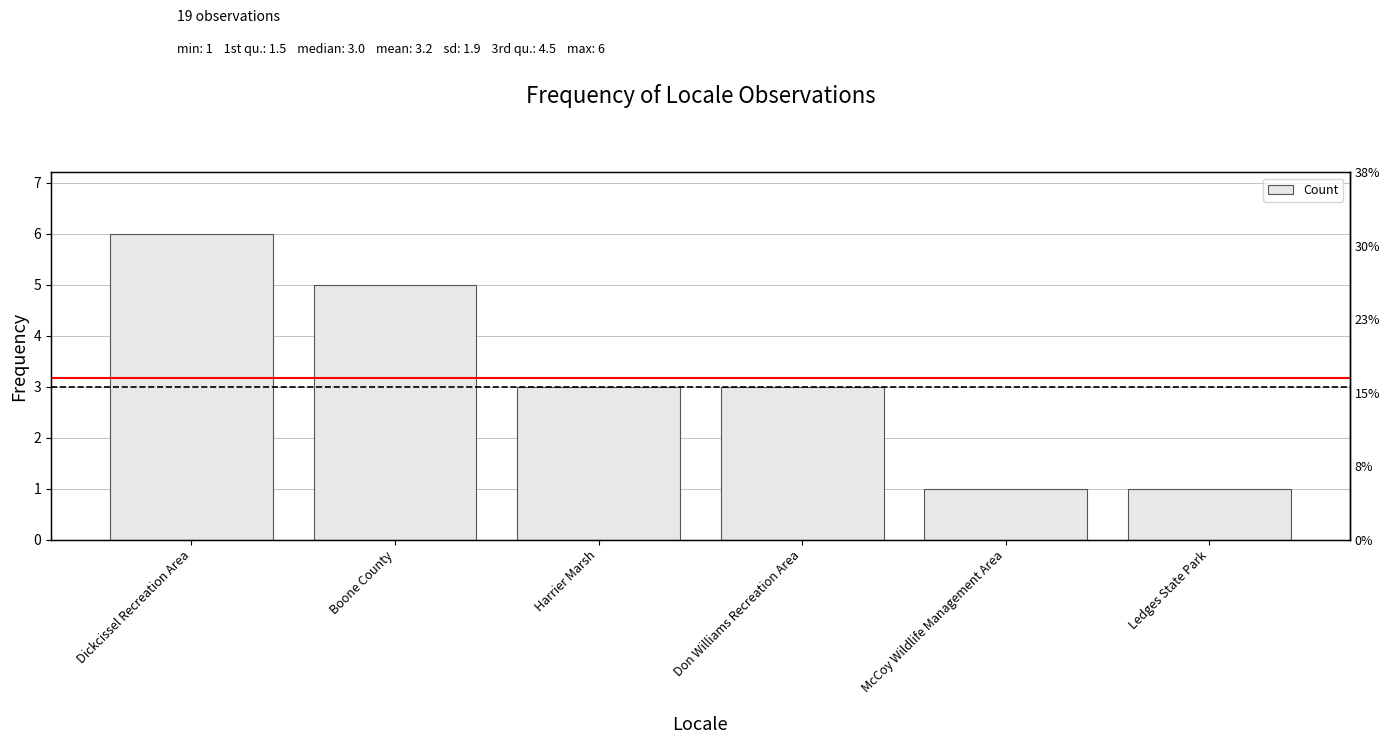

Count the values in the range 1 to 5.

5